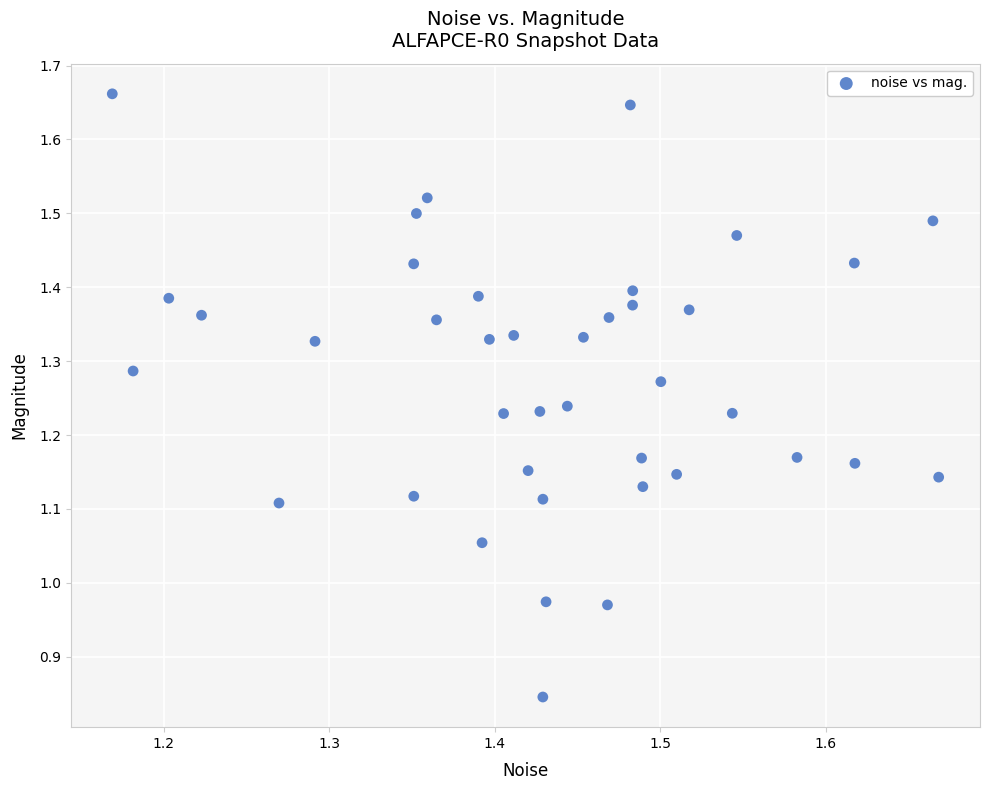

What is the range of X values (max minus min)?

0.5